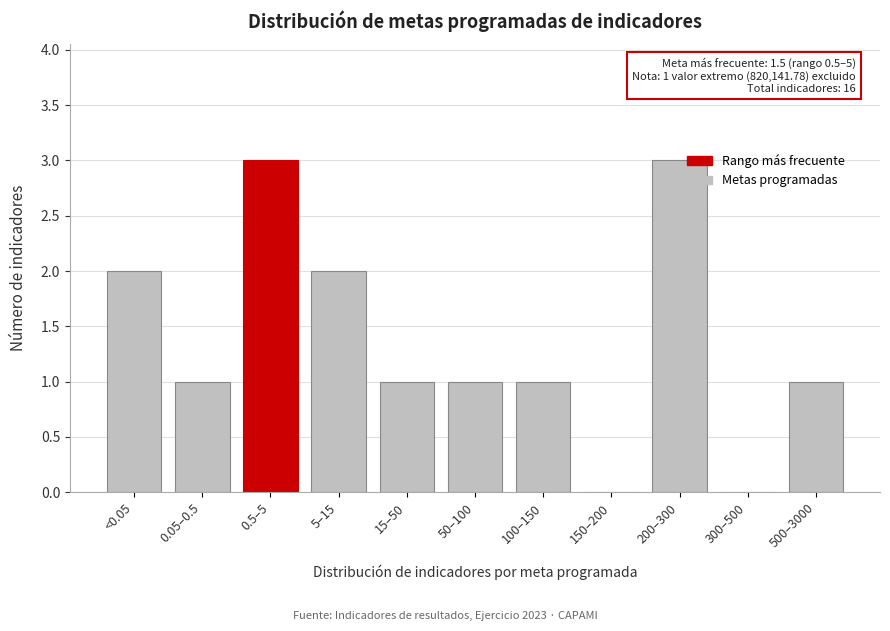

Reading right to left, transcribe all the data shown in this chart.

500–3000=1	300–500=0	200–300=3	150–200=0	100–150=1	50–100=1	15–50=1	5–15=2	0.5–5=3	0.05–0.5=1	<0.05=2